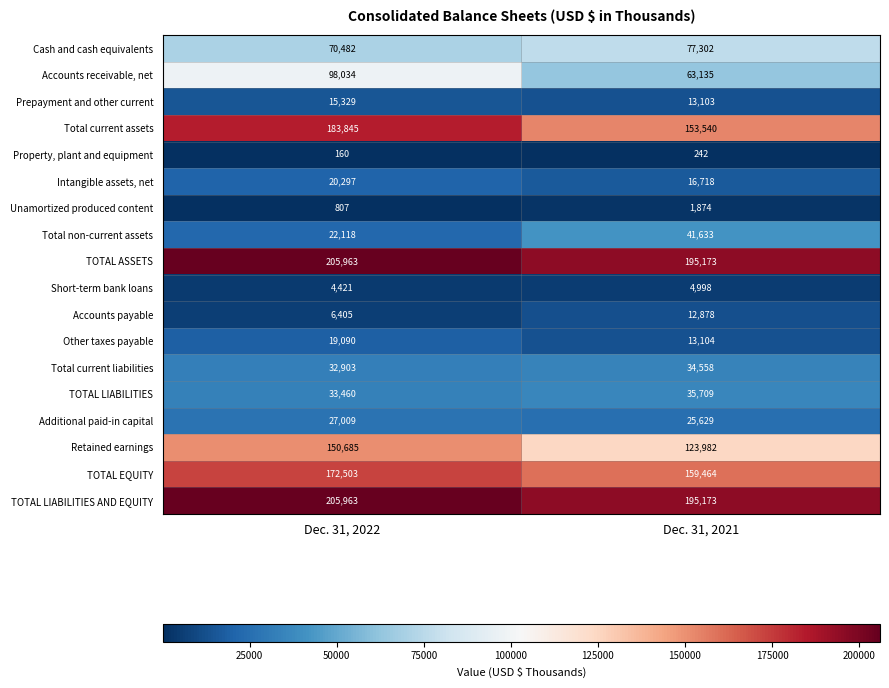

What is the total value across all series at Dec. 31, 2021?

1168215